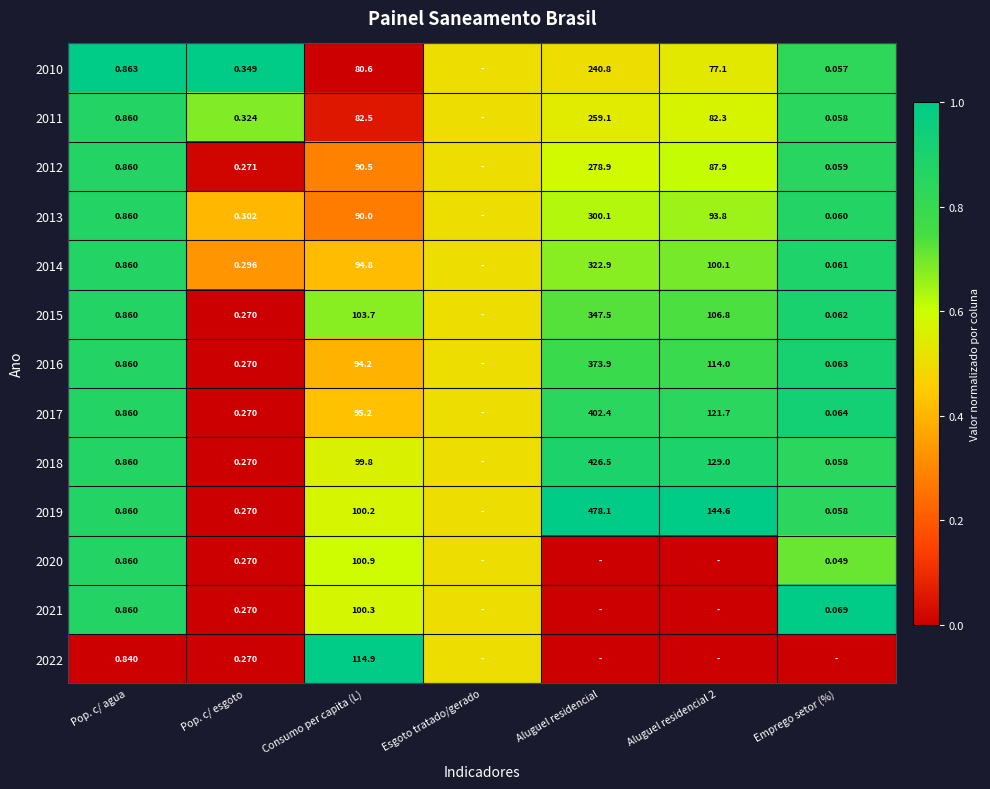

Is the value of 2019 at Emprego setor (%) greater than the value of 2014 at Consumo per capita (L)?

No